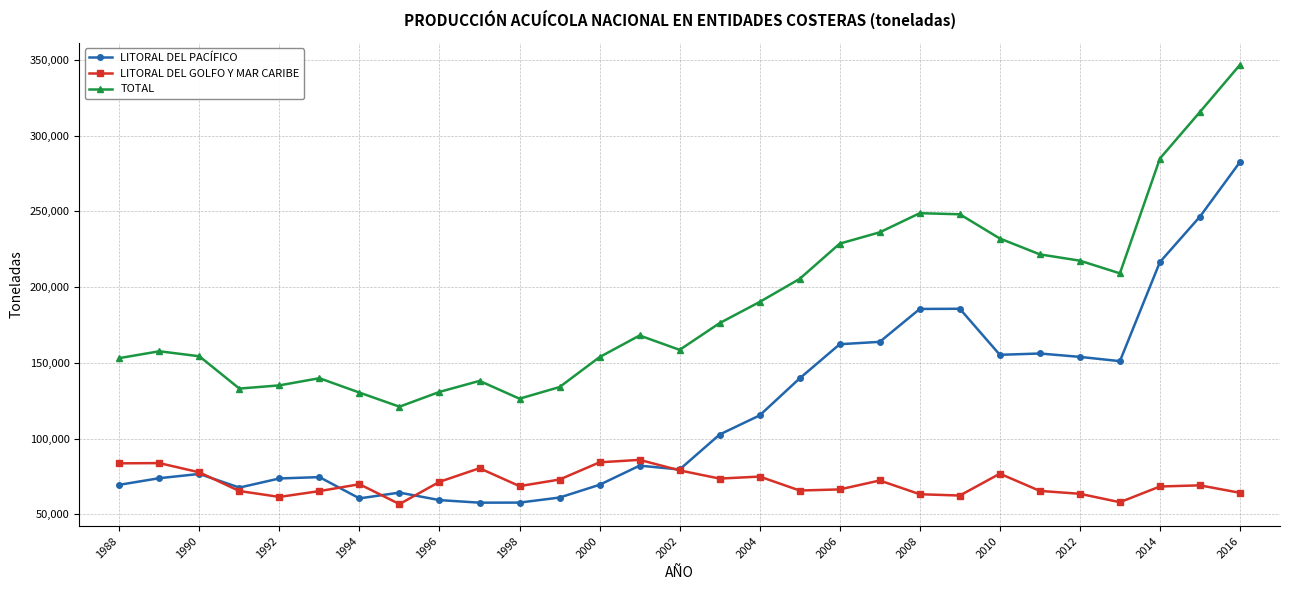

Does the chart display data point markers on the line(s)?

Yes